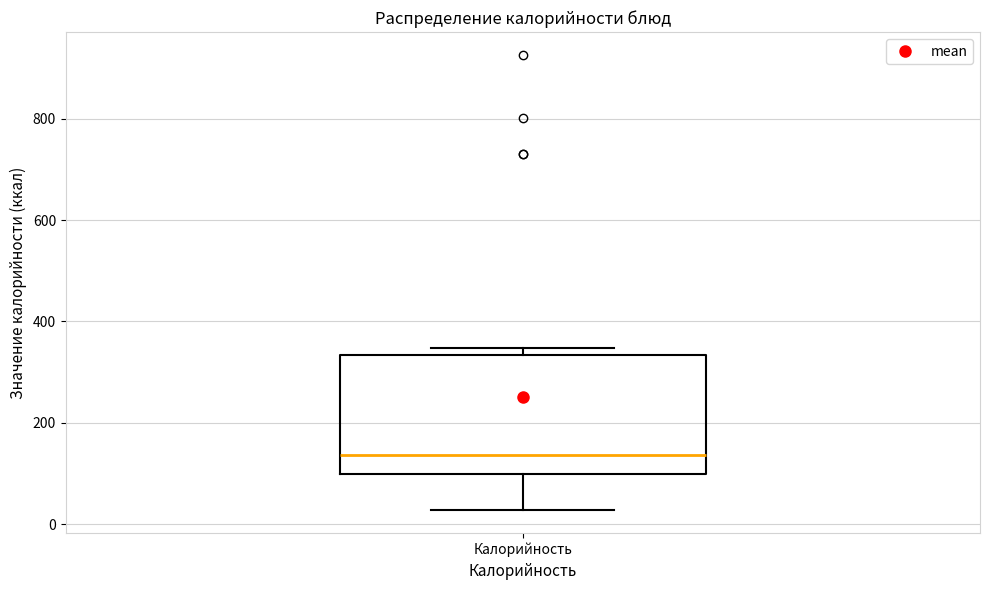

Read this box plot against the y-axis: the position of the median line, the range covered by the box, and the ends of both whiskers. The values are not printed on the chart, so give them approximately, as read against the axis.

median 140, box 100 to 340, whiskers 20 to 340 (just above the box's upper edge)